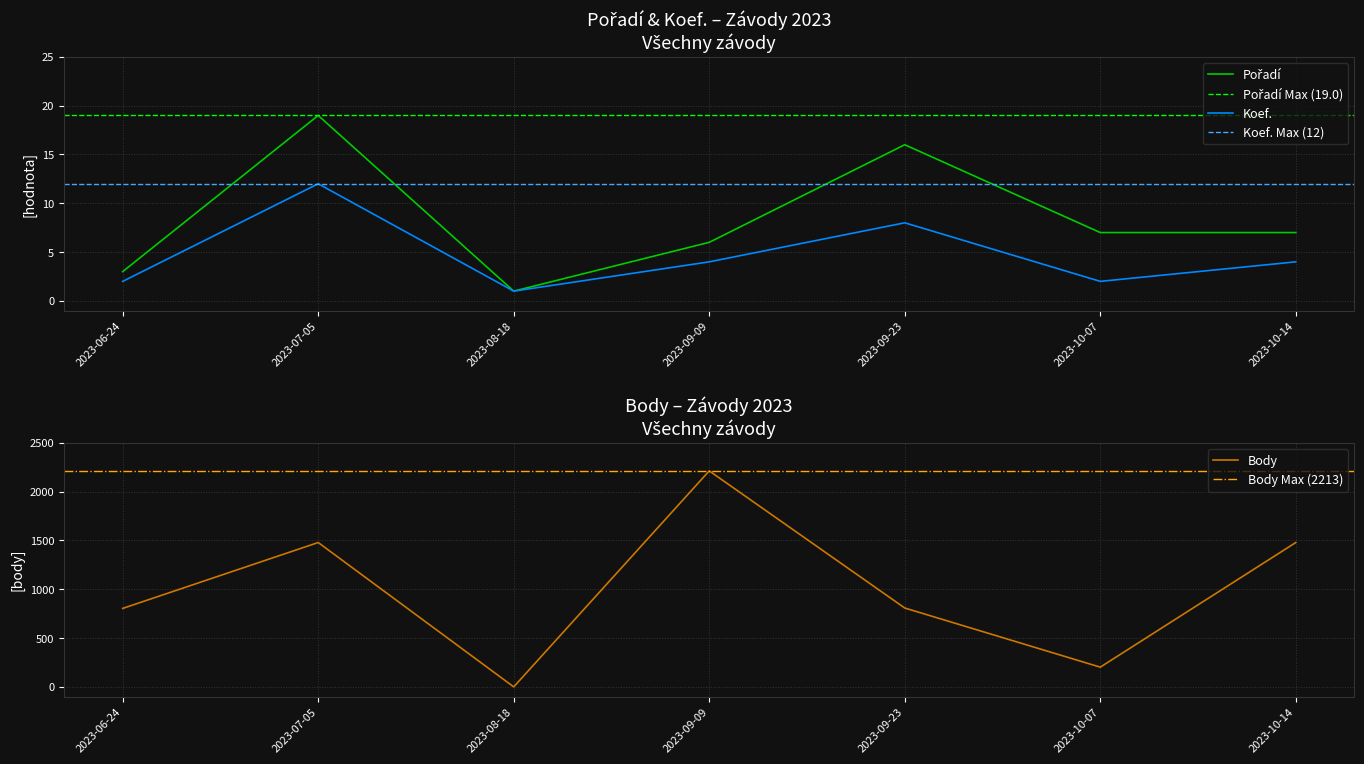

What is the label of the 5th point from the left?

2023-09-23